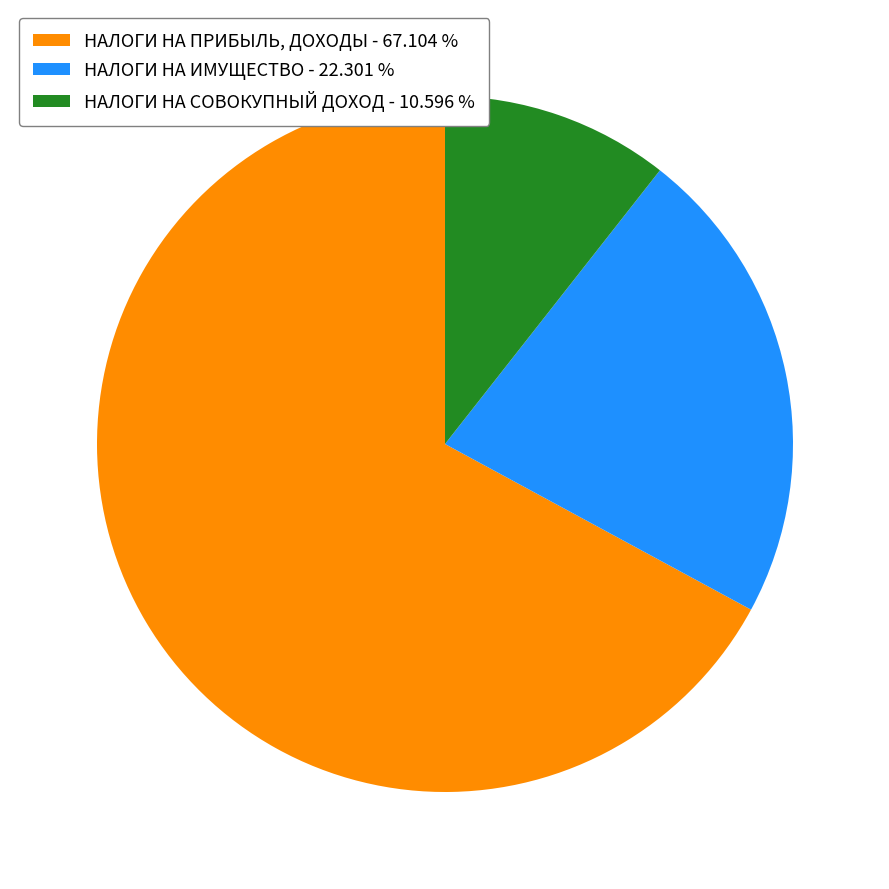

Is there a majority slice in this chart?

Yes